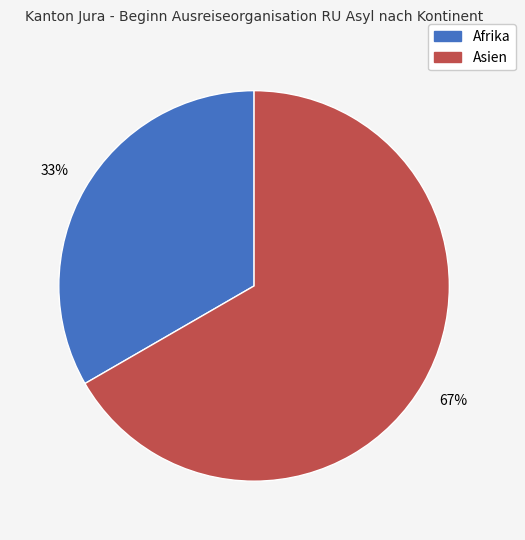

Is there any slice that represents more than half of the pie?

Yes